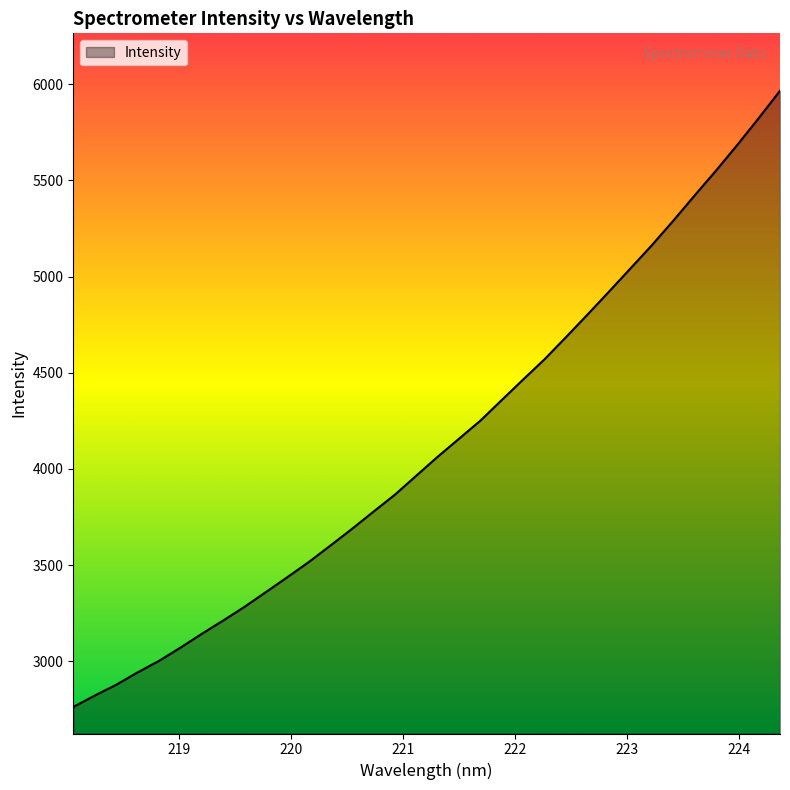

What is the smallest value displayed?

2762.4